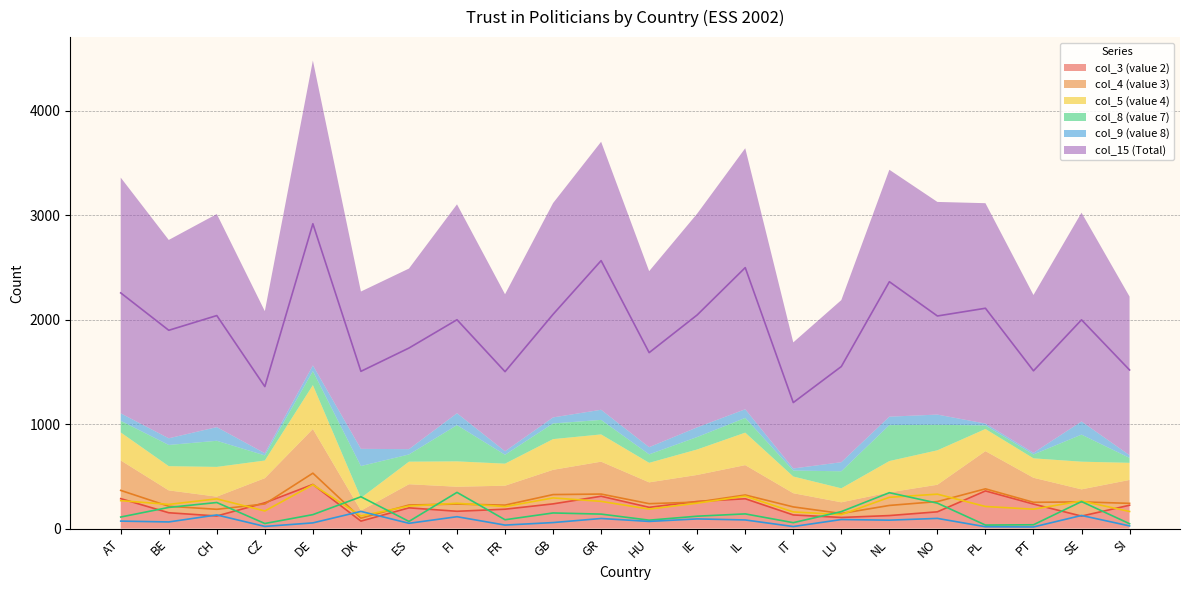

How many values in the col_4 (value 3) series are below 242?

11